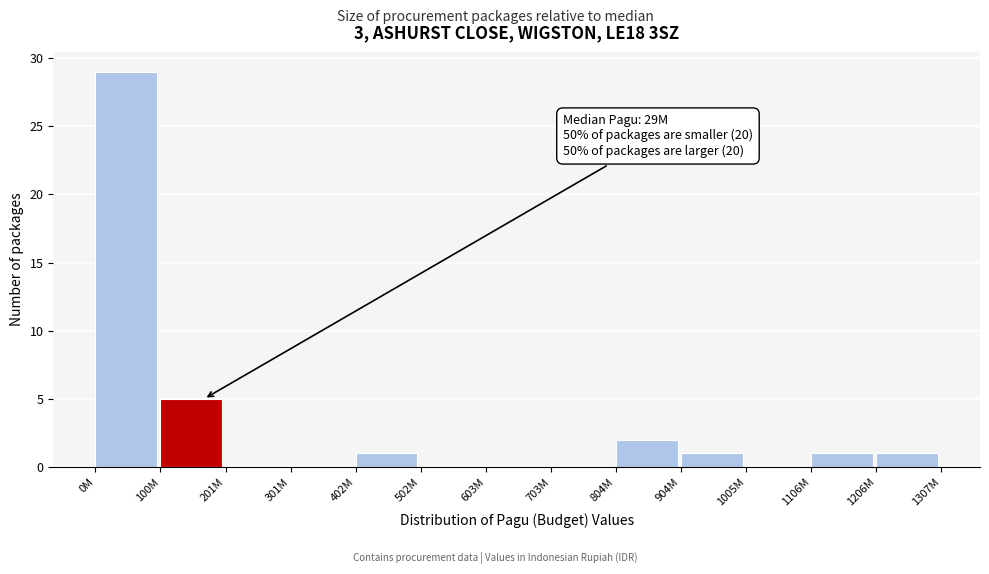

Reading left to right, extract all data points from this chart.

0M=29	100M=5	201M=0	301M=0	402M=1	502M=0	603M=0	703M=0	804M=2	904M=1	1005M=0	1106M=1	1206M=1